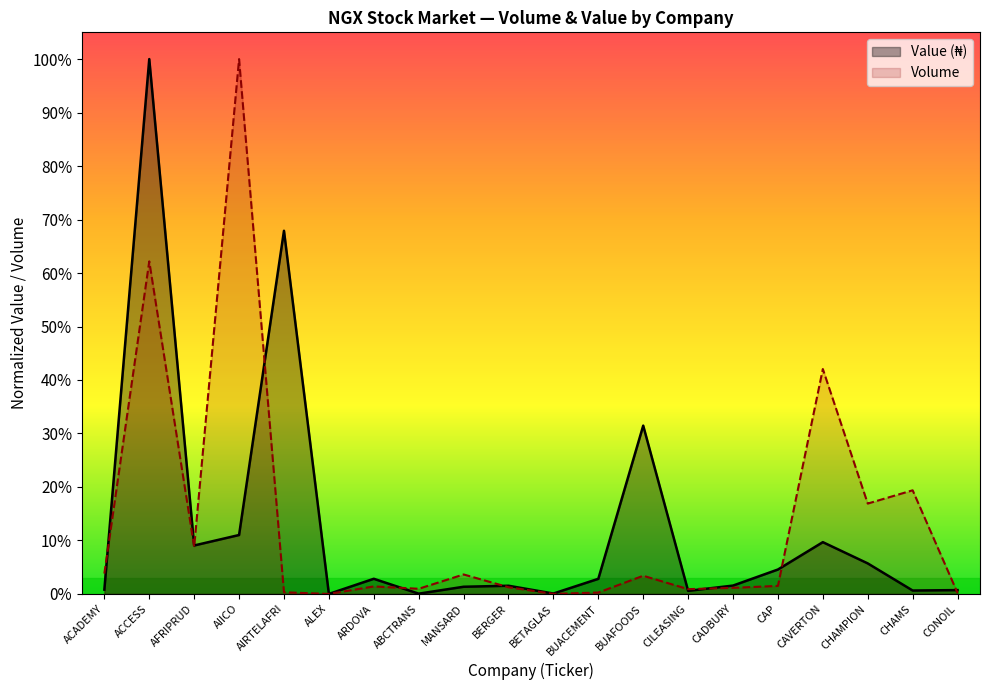

Count the number of categories in the chart.

20